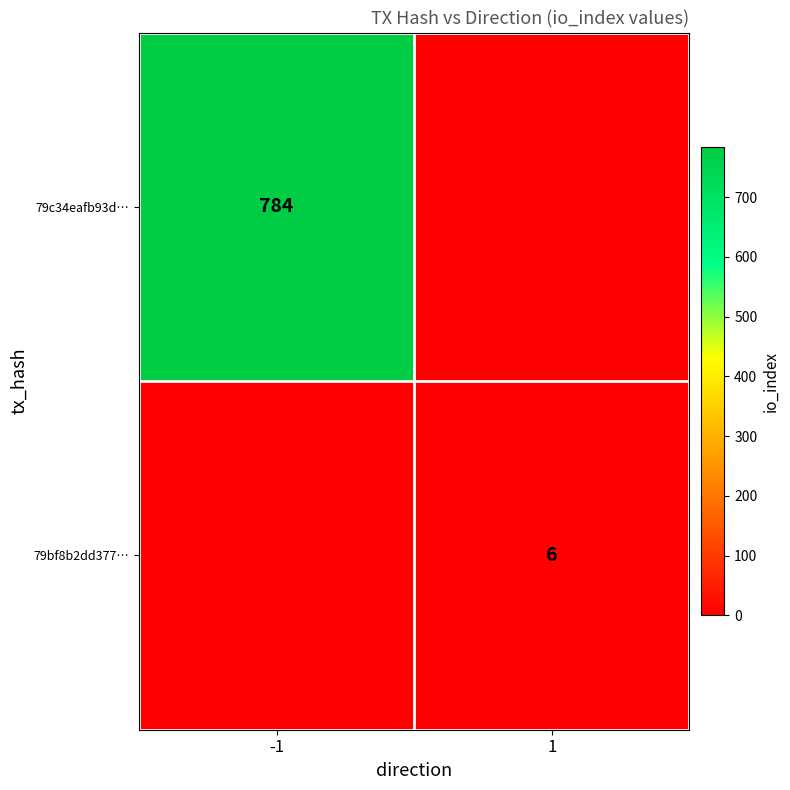

True or false: 79bf8b2dd377… has a value of 2 at 1.

False